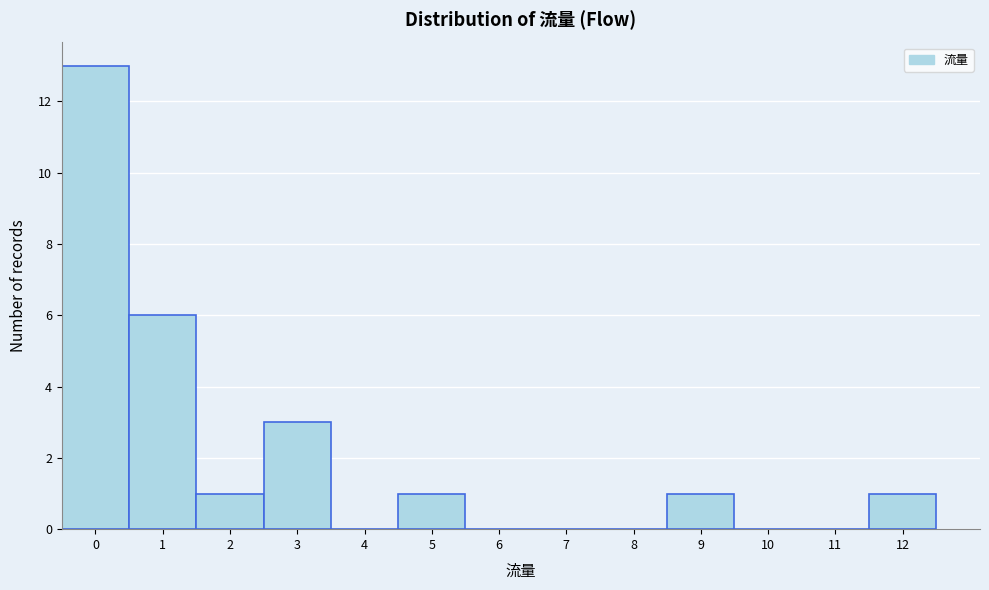

What is the maximum value shown in the chart?

13